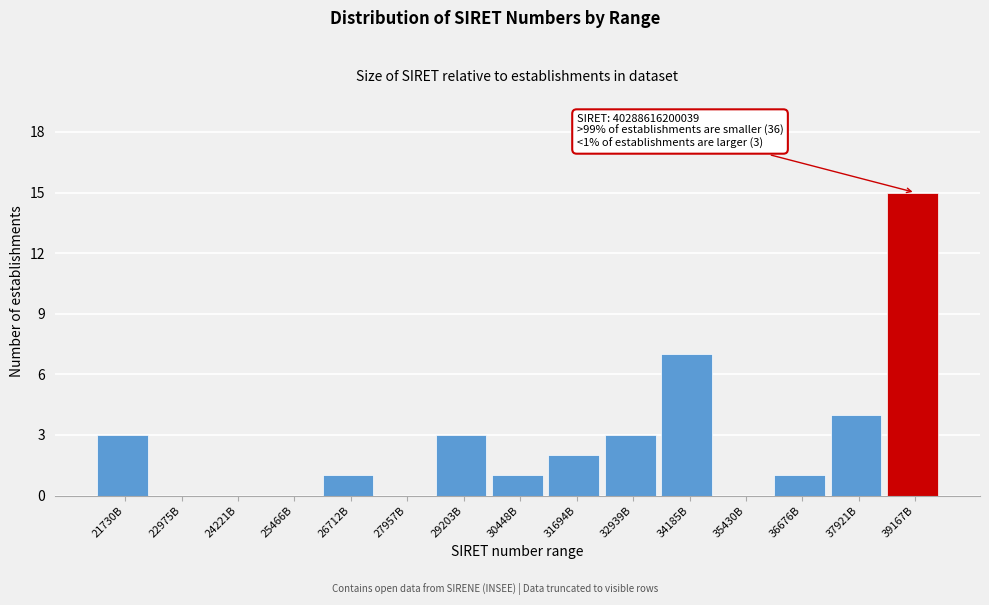

Reading left to right, what are all the values shown in this chart?

21730B=3	22975B=0	24221B=0	25466B=0	26712B=1	27957B=0	29203B=3	30448B=1	31694B=2	32939B=3	34185B=7	35430B=0	36676B=1	37921B=4	39167B=15